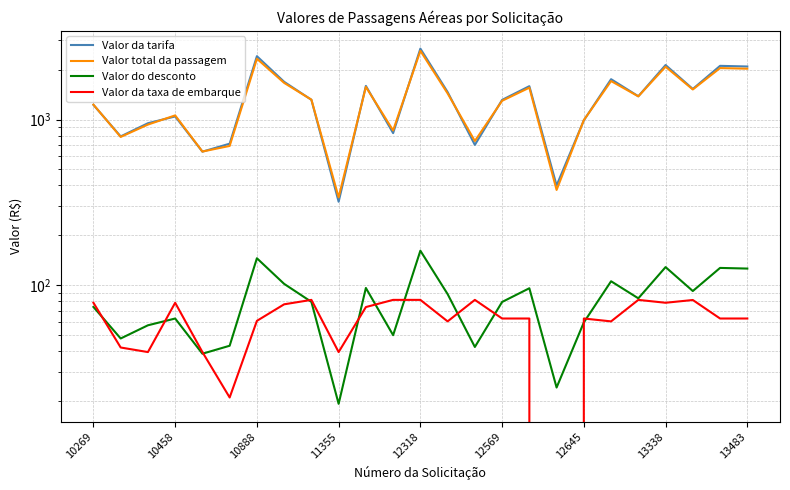

What is the difference between the maximum and minimum values in the Valor total da passagem series?

2259.9